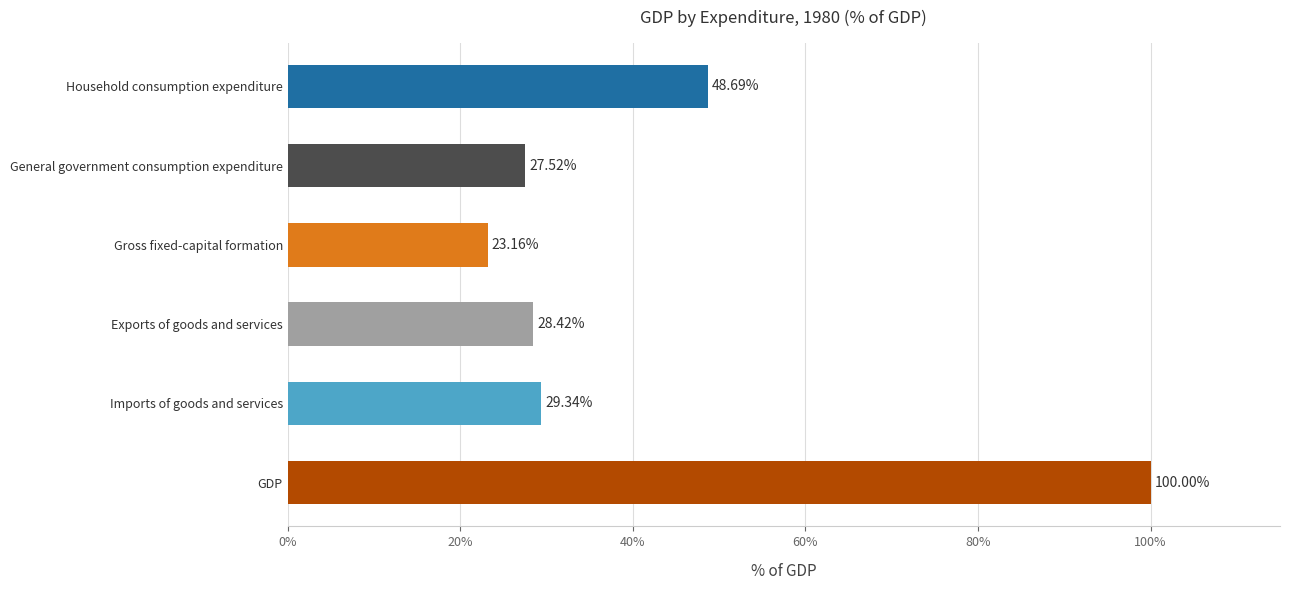

Which has a higher value, GDP or Exports of goods and services?

GDP